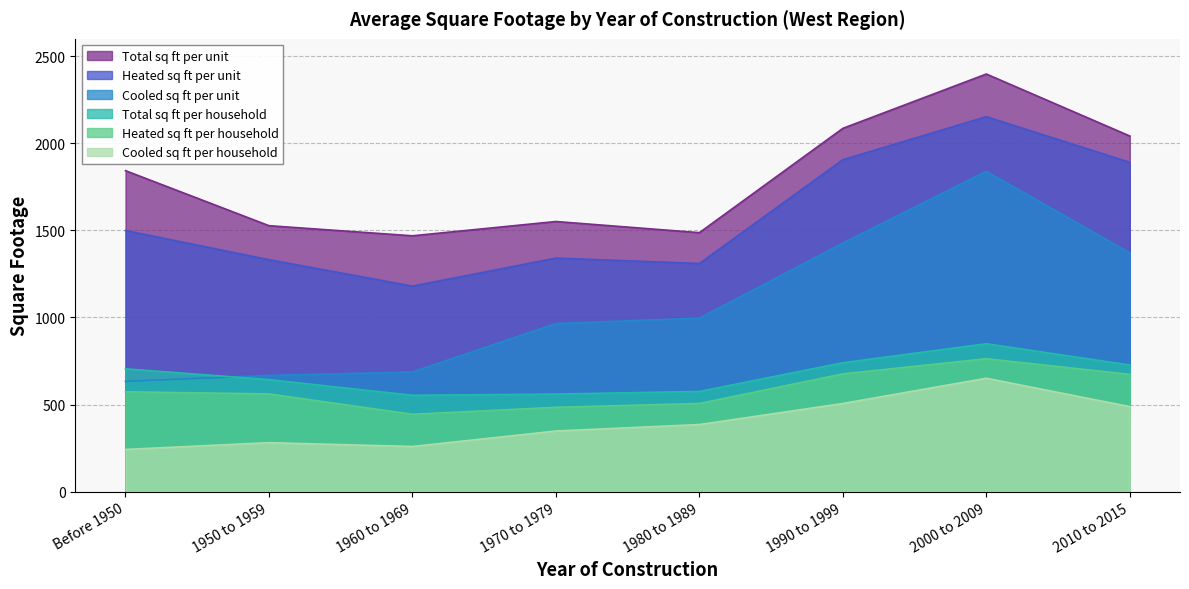

What is the total value across all series at 1990 to 1999?

7341